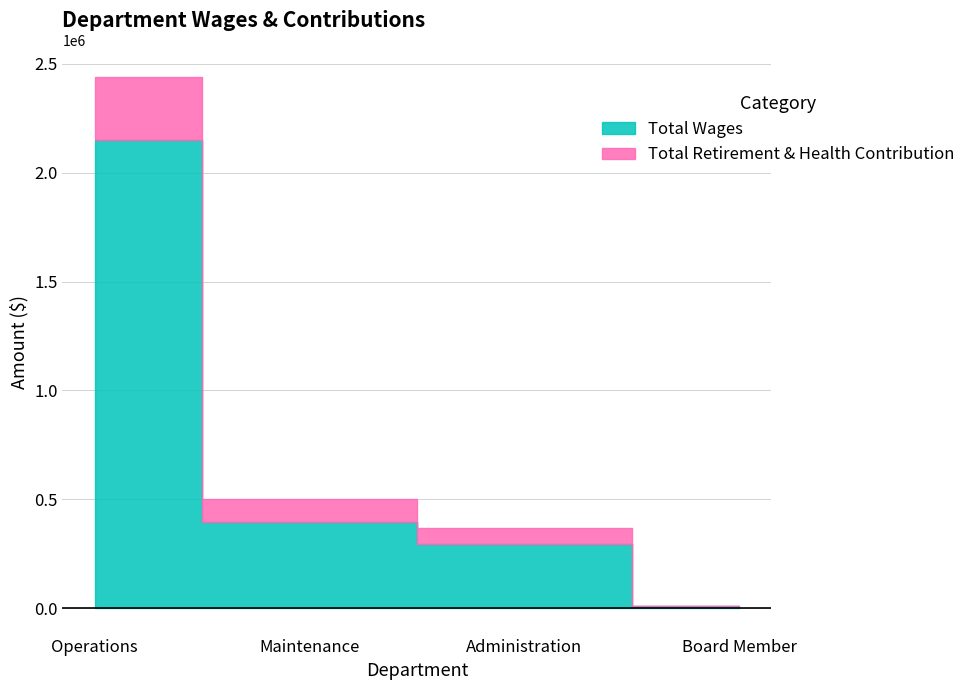

What is the ratio of the value at Administration to the value at Maintenance?

0.7